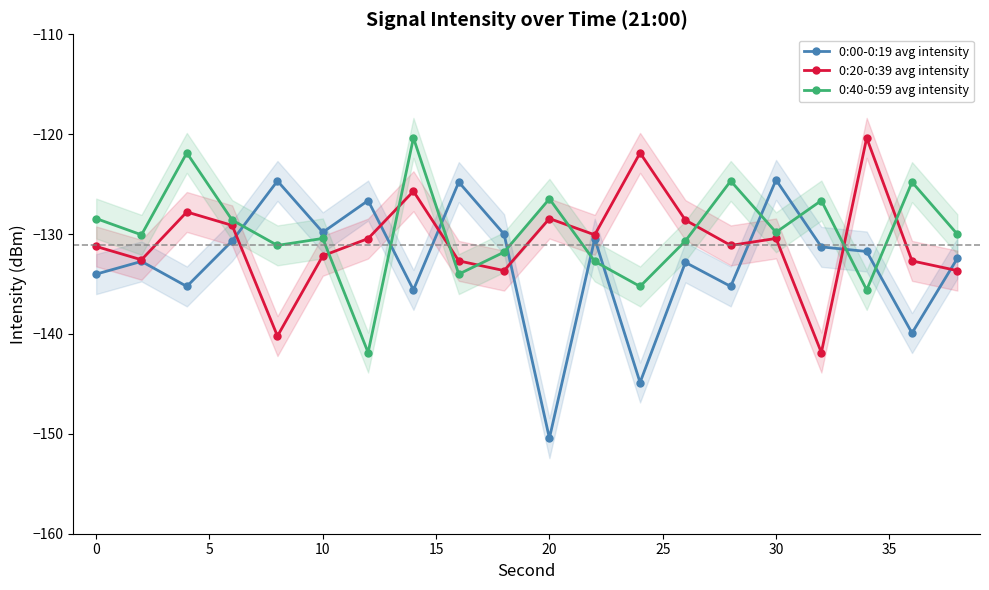

Which series has the widest spread of values?

0:00-0:19 avg intensity